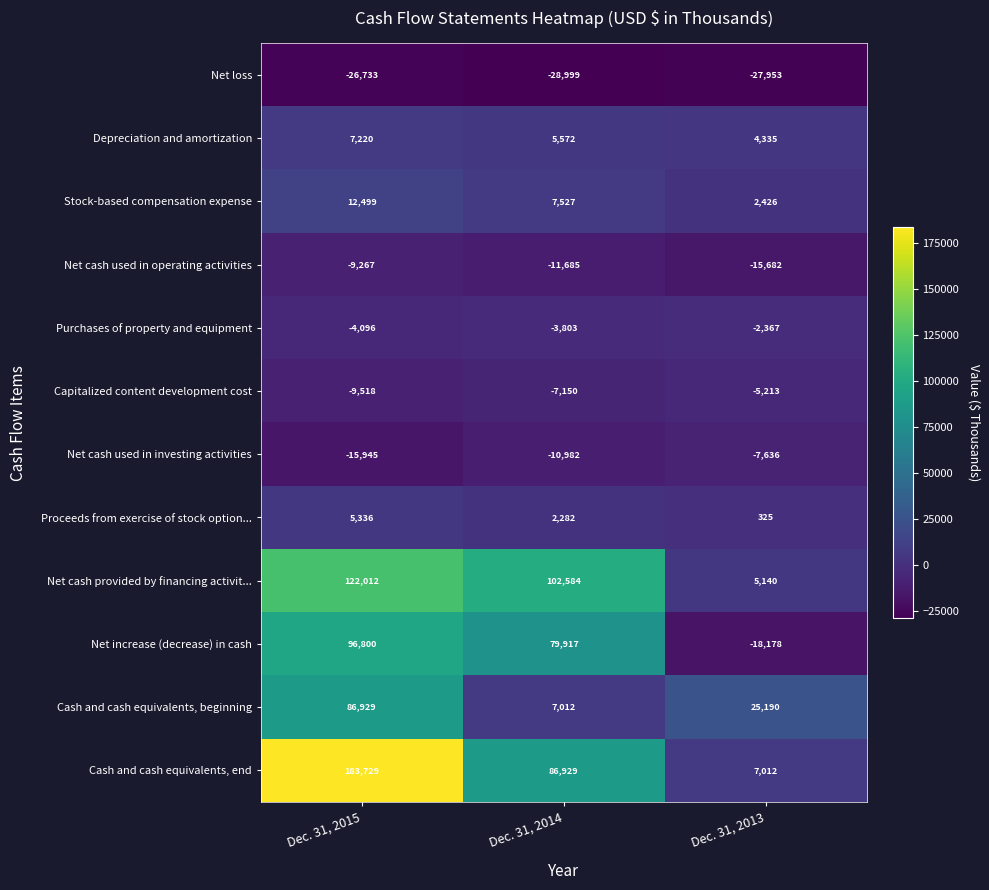

Rank the series by their maximum value, from lowest to highest.

Net loss, Net cash used in operating activities, Net cash used in investing activities, Capitalized content development cost, Purchases of property and equipment, Proceeds from exercise of stock option..., Depreciation and amortization, Stock-based compensation expense, Cash and cash equivalents, beginning, Net increase (decrease) in cash, Net cash provided by financing activit..., Cash and cash equivalents, end